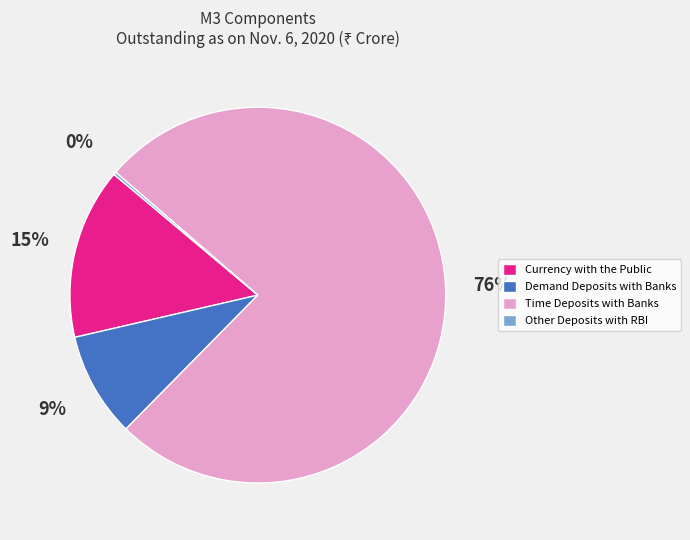

Approximately how many times larger is the value at Time Deposits with Banks compared to Demand Deposits with Banks?

8.4